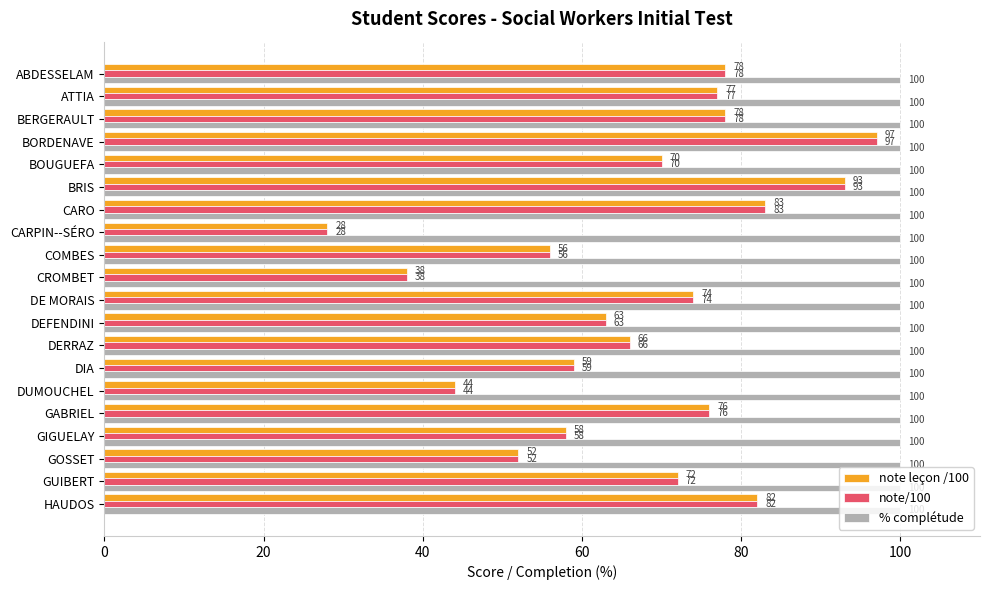

What is the spread (max minus min) of values at DEFENDINI?

37